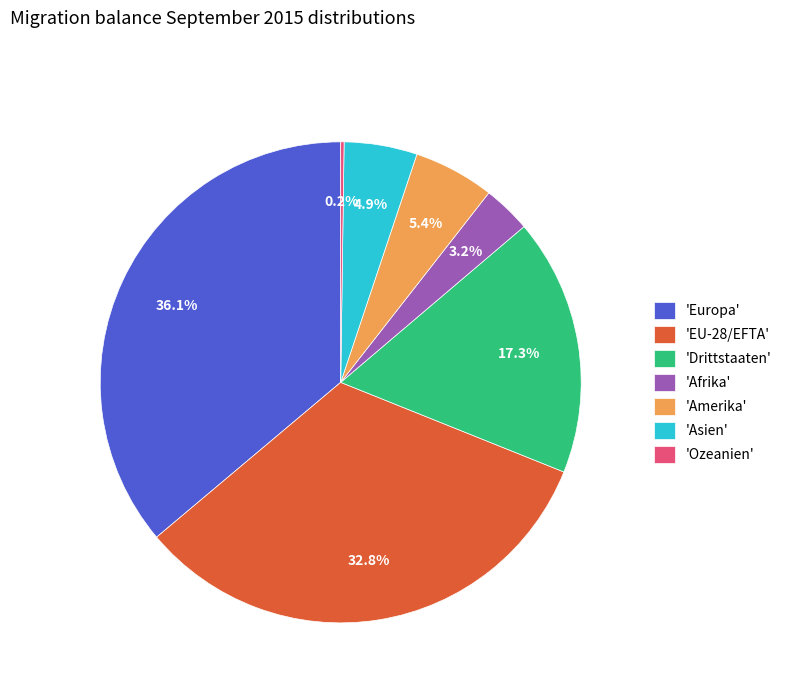

Approximately how many times larger is the value at 'Amerika' compared to 'Asien'?

1.1